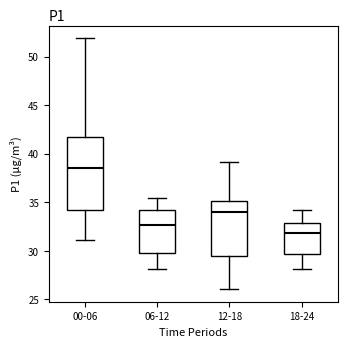

Where does the upper whisker of the box for 06-12 end on the y-axis? The values are not printed on the chart, so give them approximately, as read against the axis.

35.5